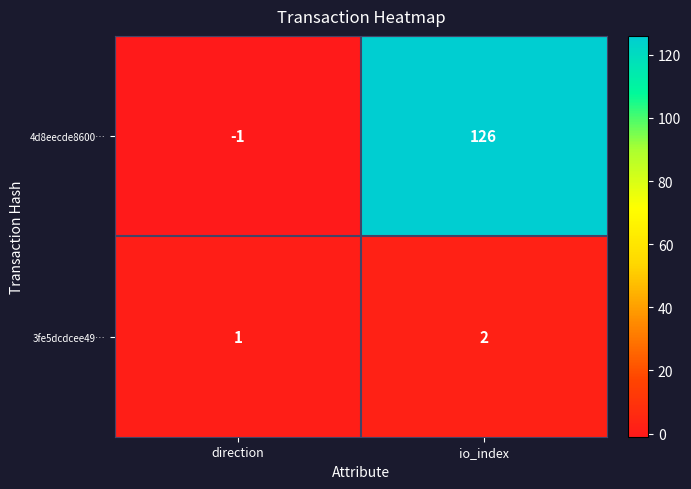

How many data points does each series have?

2